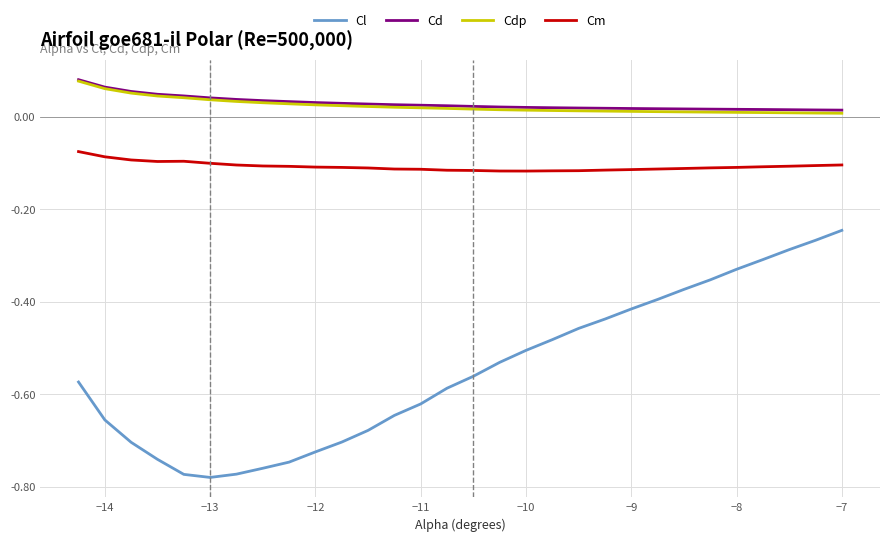

What are all the series names shown in the legend?

Cl, Cd, Cdp, Cm